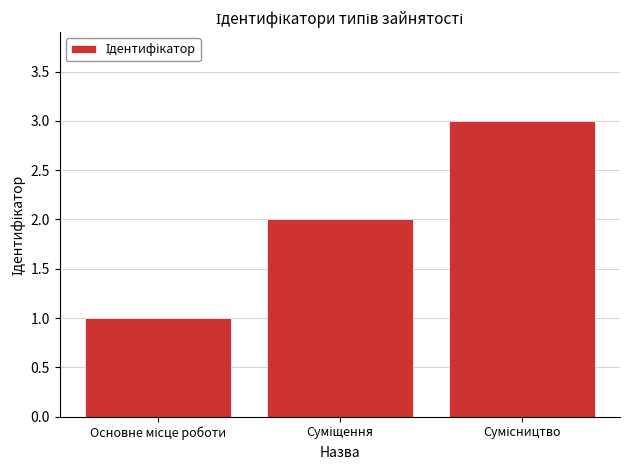

What is the sum of all values?

6